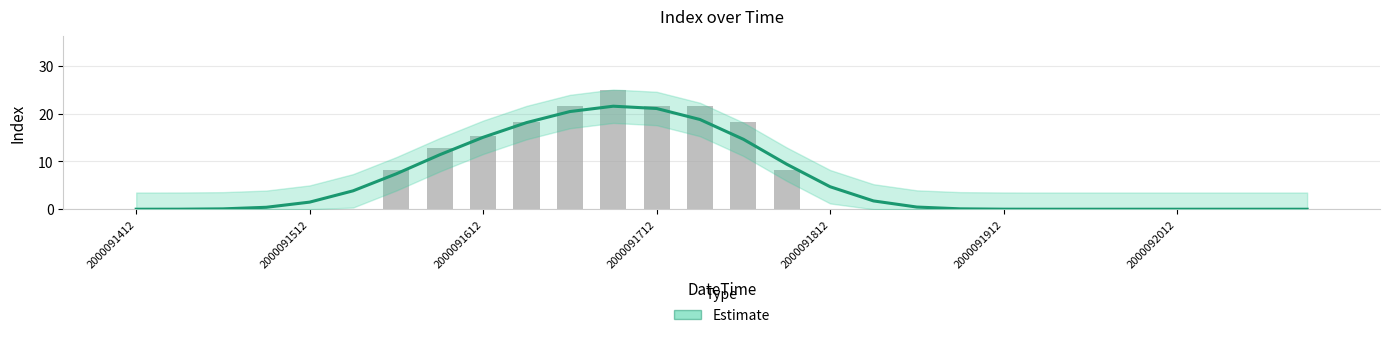

What position from the right is 13?

15